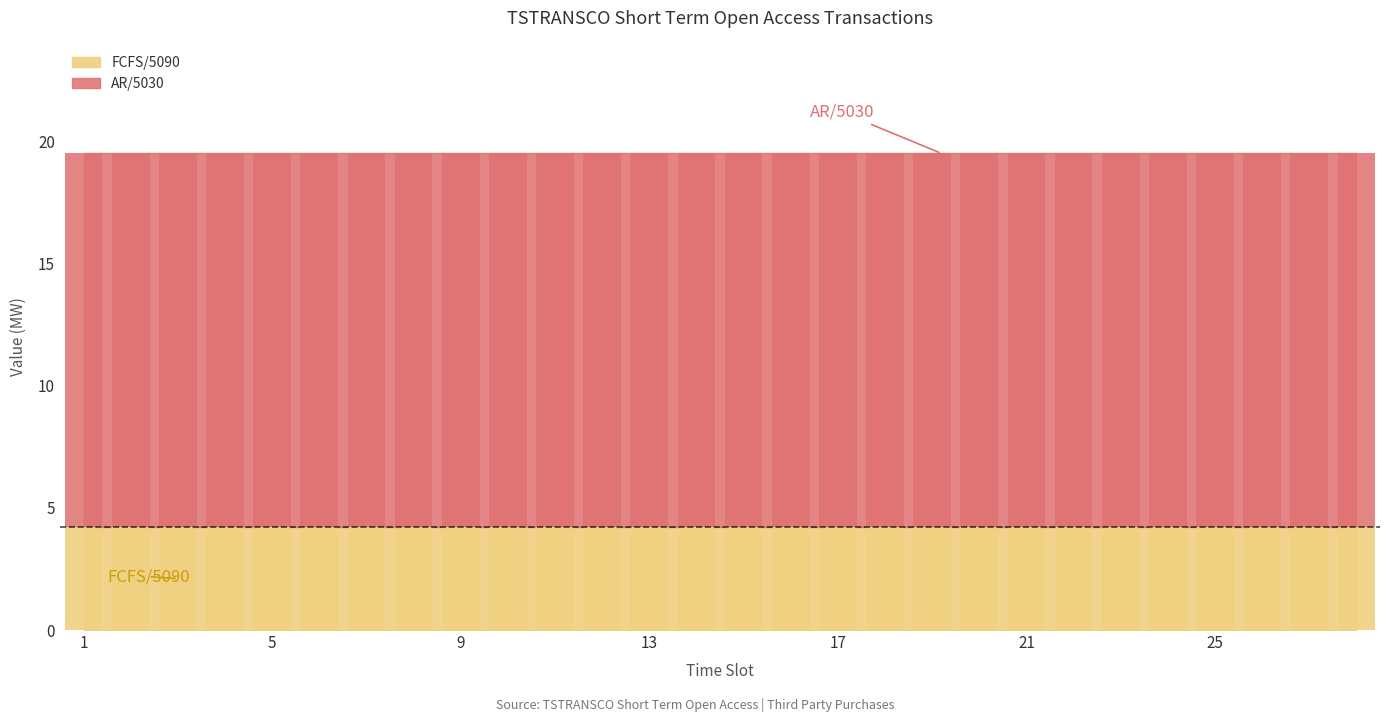

The FCFS/5090 series shows 1.9 at 23. True or false?

False